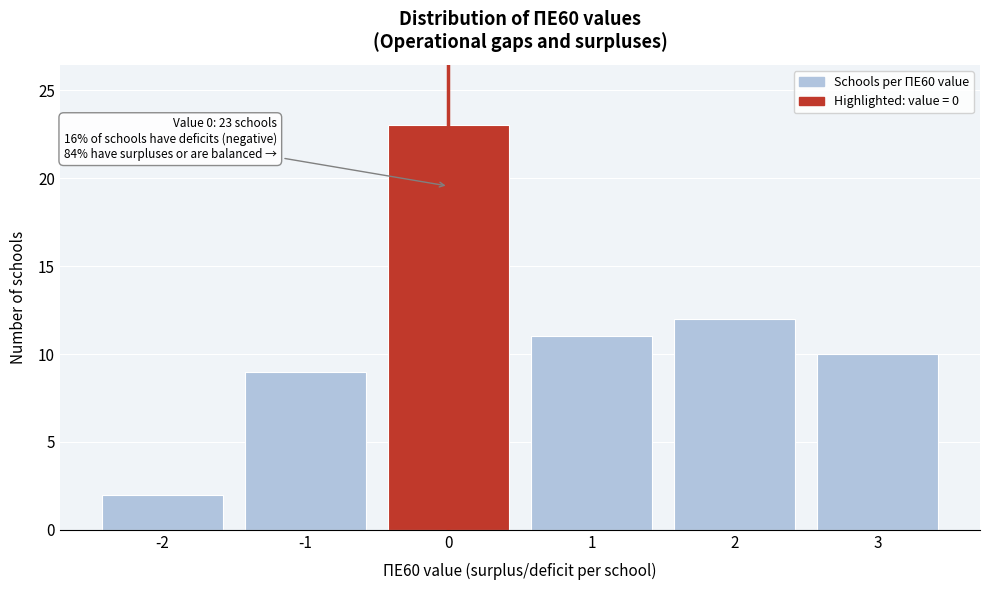

Reading left to right, list all the values displayed in this chart.

2	9	23	11	12	10